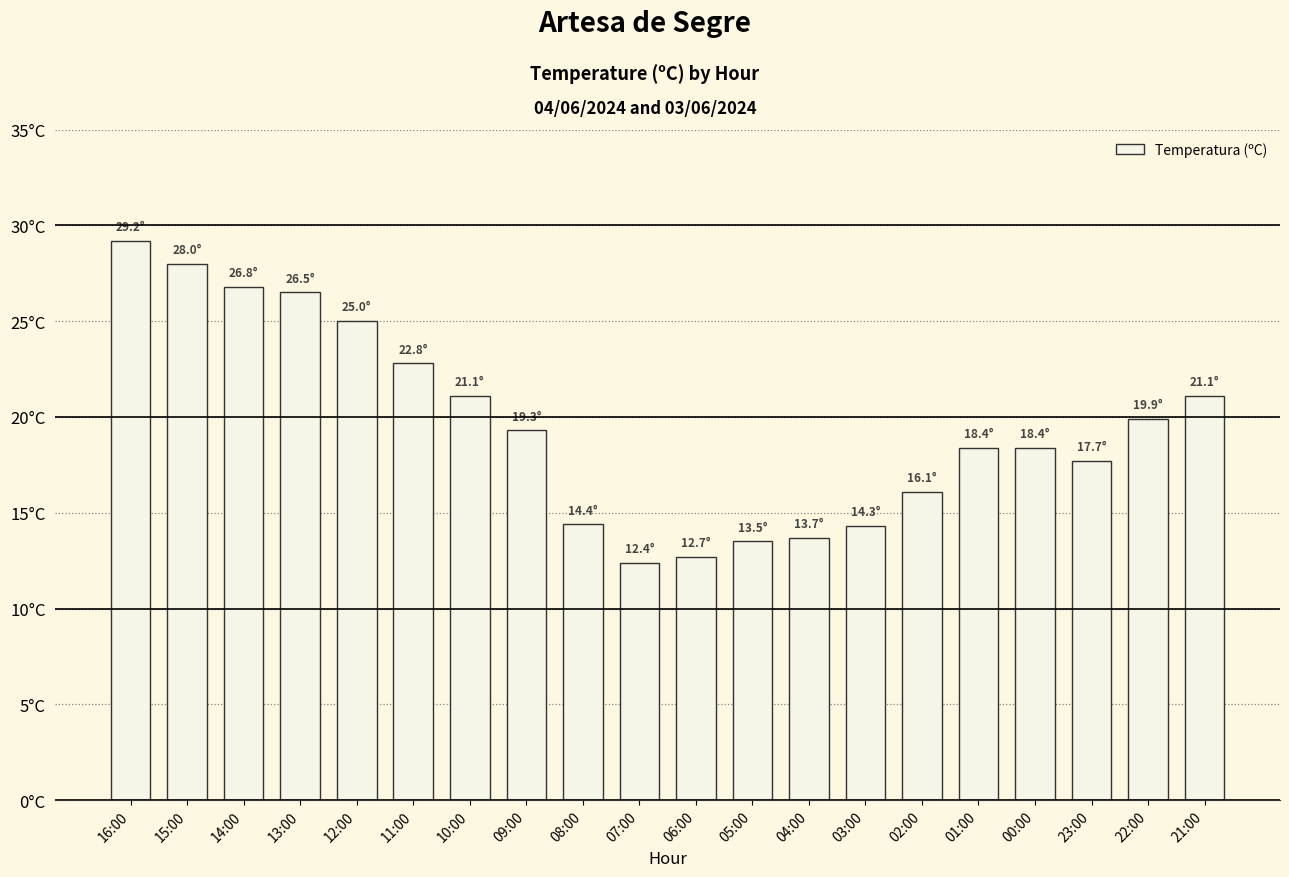

What is the sum of all values?

391.3